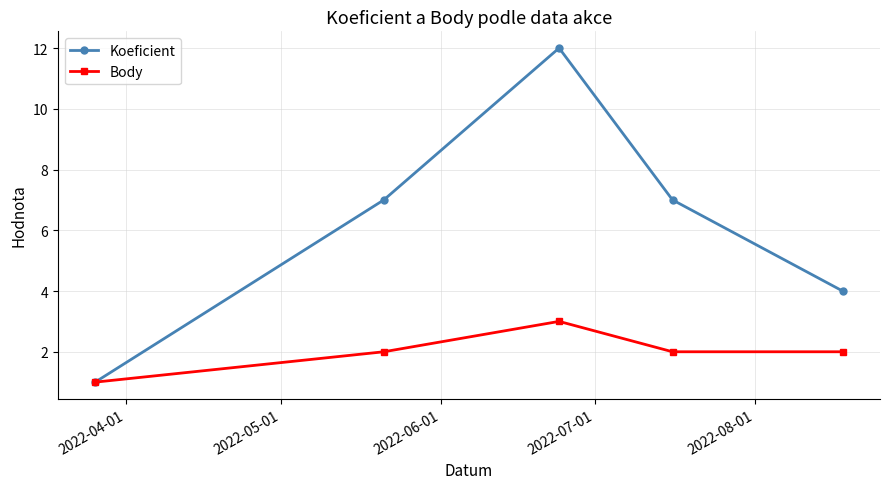

How many categories are shown in the chart?

5